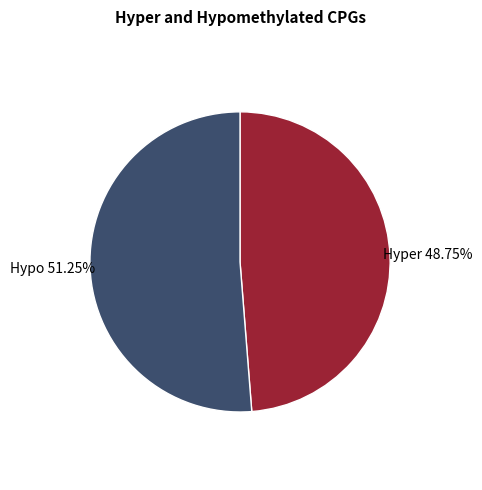

To the nearest percent, what is the average slice percentage?

50%